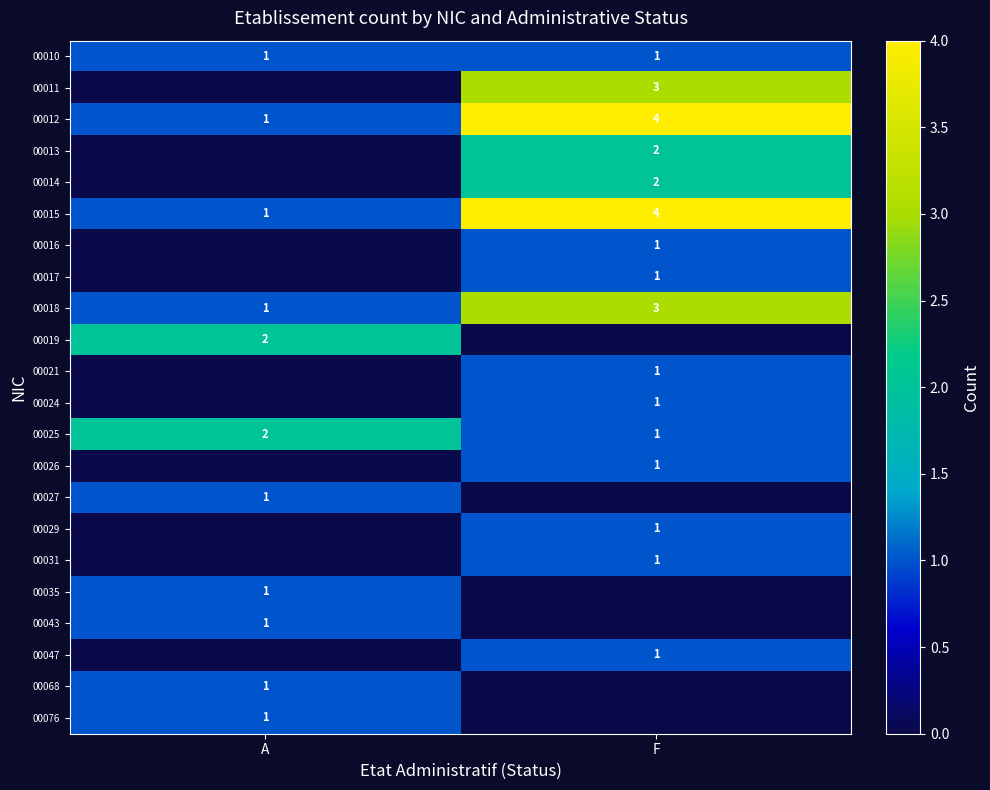

What is the difference between the 00012 values at A and F?

3